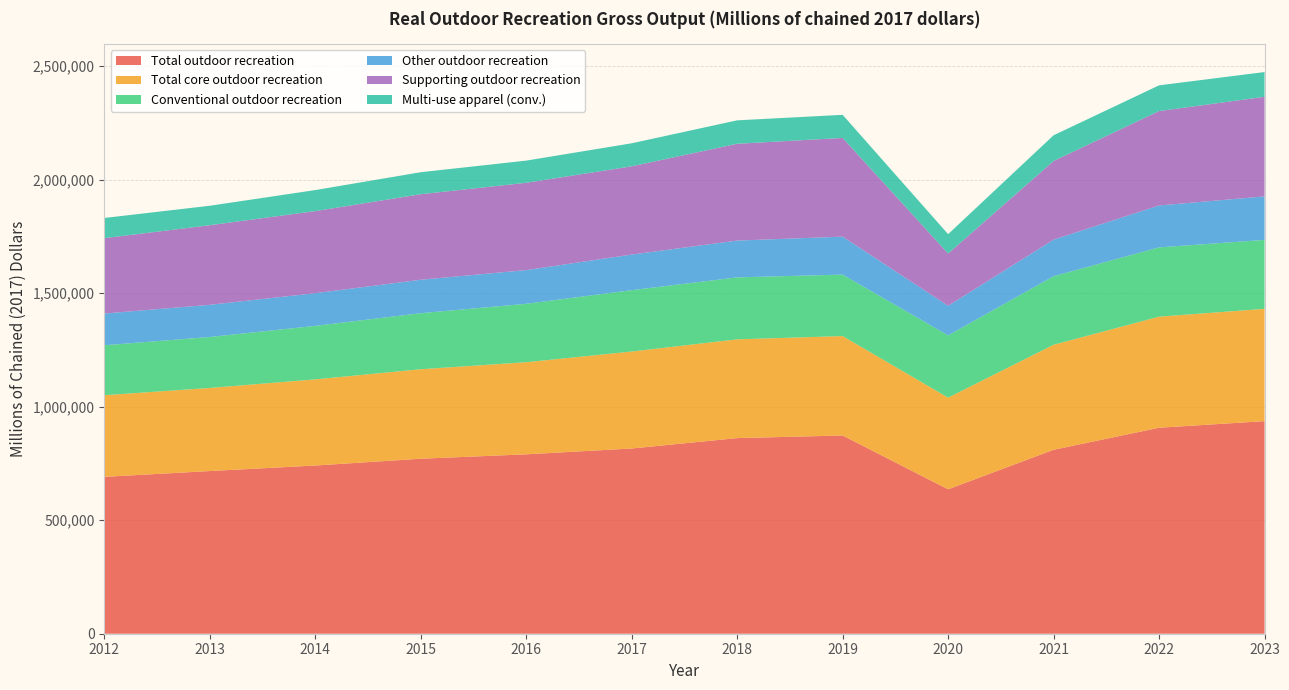

Reading left to right, transcribe all the data shown in this chart.

Total outdoor recreation: 2012=691107	2013=716668	2014=741000	2015=770955	2016=790328	2017=815989	2018=861814	2019=873253	2020=636215	2021=810337	2022=907504	2023=936561
Total core outdoor recreation: 2012=359628	2013=366054	2014=379578	2015=394217	2016=405824	2017=427229	2018=435129	2019=438092	2020=403875	2021=462681	2022=489343	2023=494762
Conventional outdoor recreation: 2012=220065	2013=224598	2014=235656	2015=246927	2016=257394	2017=270290	2018=272933	2019=270817	2020=274193	2021=302028	2022=305257	2023=303676
Other outdoor recreation: 2012=139818	2013=141683	2014=144023	2015=147324	2016=148429	2017=156939	2018=162191	2019=167236	2020=130351	2021=161118	2022=184602	2023=191599
Supporting outdoor recreation: 2012=332008	2013=350696	2014=361576	2015=376861	2016=384607	2017=388759	2018=426448	2019=434872	2020=230268	2021=346487	2022=415893	2023=438857
Multi-use apparel (conv.): 2012=88985	2013=85701	2014=92635	2015=96895	2016=97716	2017=101392	2018=103210	2019=101731	2020=85347	2021=113299	2022=113283	2023=109039